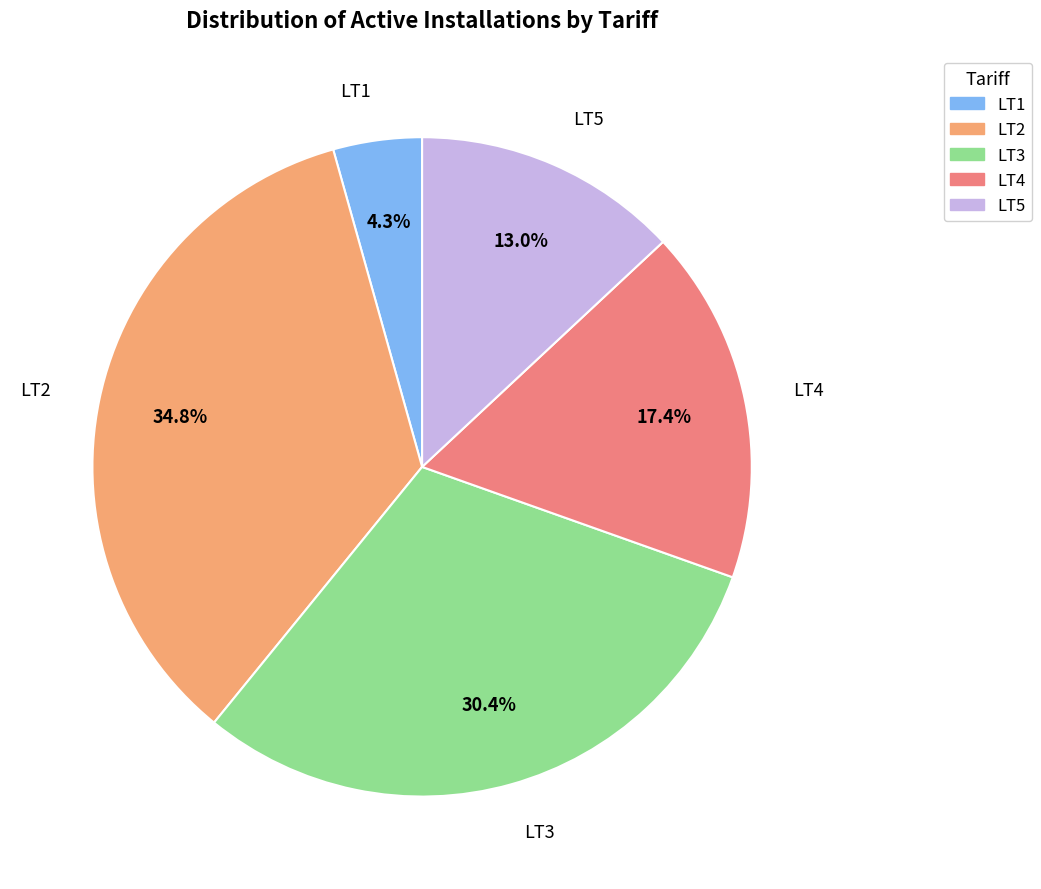

Approximately how many times larger is the value at LT2 compared to LT3?

1.1